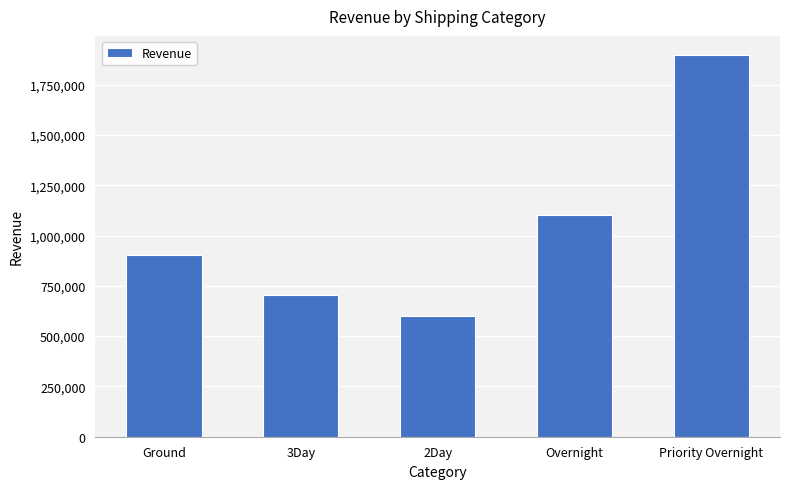

What is the change in value from Ground to Priority Overnight?

+995525